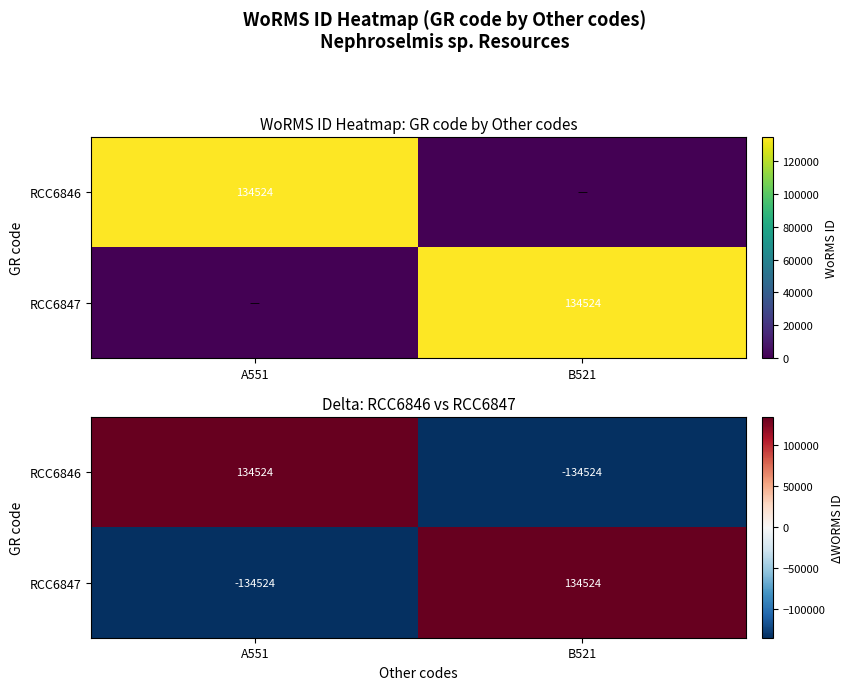

Count the RCC6847 values in the range -134524 to 134524.

2